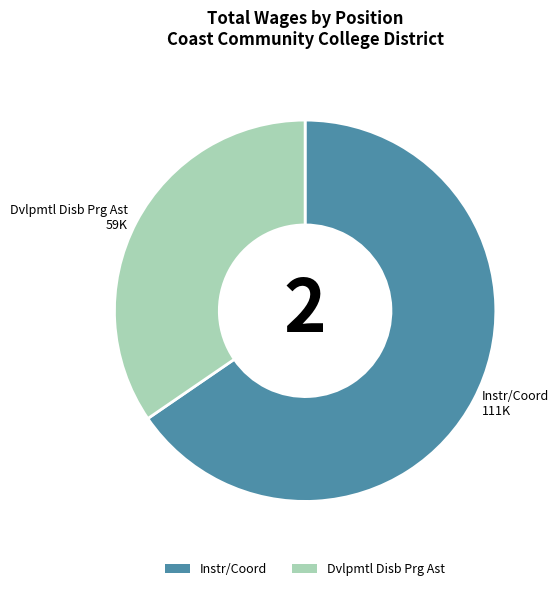

Which category has the smallest portion of the pie?

Dvlpmtl Disb Prg Ast